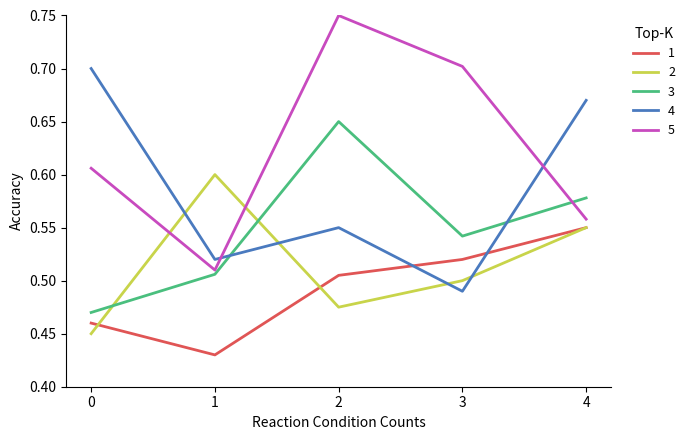

At which category does the chart reach its minimum across all series?

1